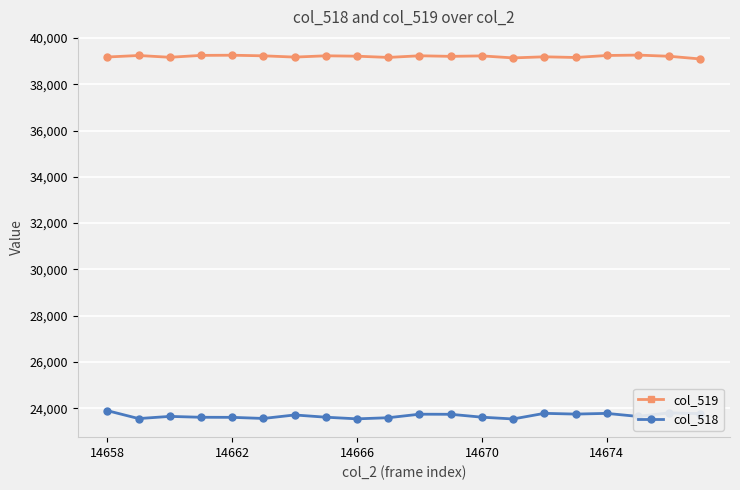

True or false: col_519 and col_518 intersect in this chart.

False